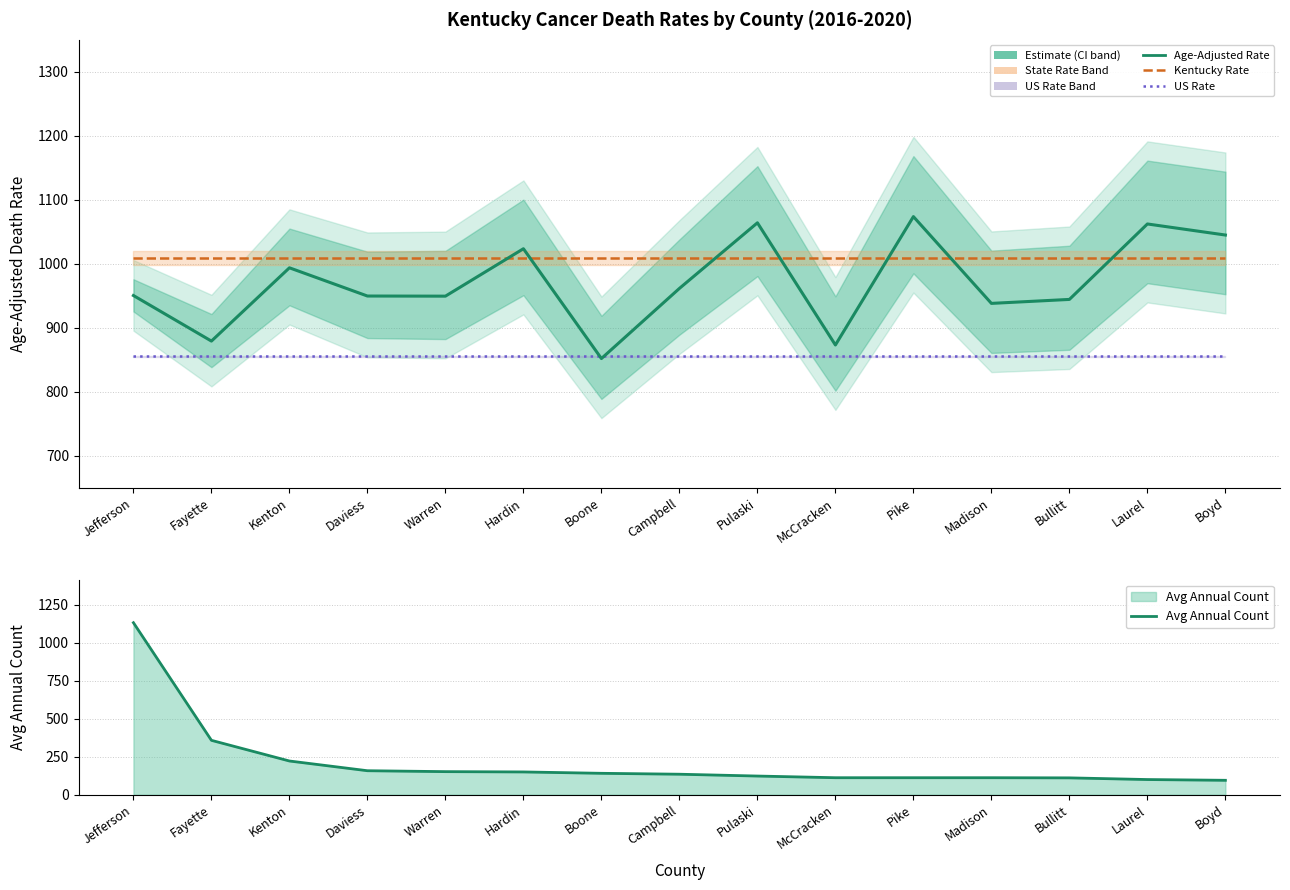

Reading left to right, what are all the values shown in this chart?

Age-Adjusted Rate: 950.5	879.3	993.8	949.7	949.5	1023.6	852.0	961.6	1064.1	873.2	1073.8	938.2	944.4	1062.3	1045.0
Kentucky State Rate: 1009.5	1009.5	1009.5	1009.5	1009.5	1009.5	1009.5	1009.5	1009.5	1009.5	1009.5	1009.5	1009.5	1009.5	1009.5
US Rate: 855.4	855.4	855.4	855.4	855.4	855.4	855.4	855.4	855.4	855.4	855.4	855.4	855.4	855.4	855.4
Avg Annual Count: 1132.0	358.0	222.0	158.0	152.0	150.0	141.0	135.0	123.0	112.0	112.0	112.0	111.0	100.0	95.0